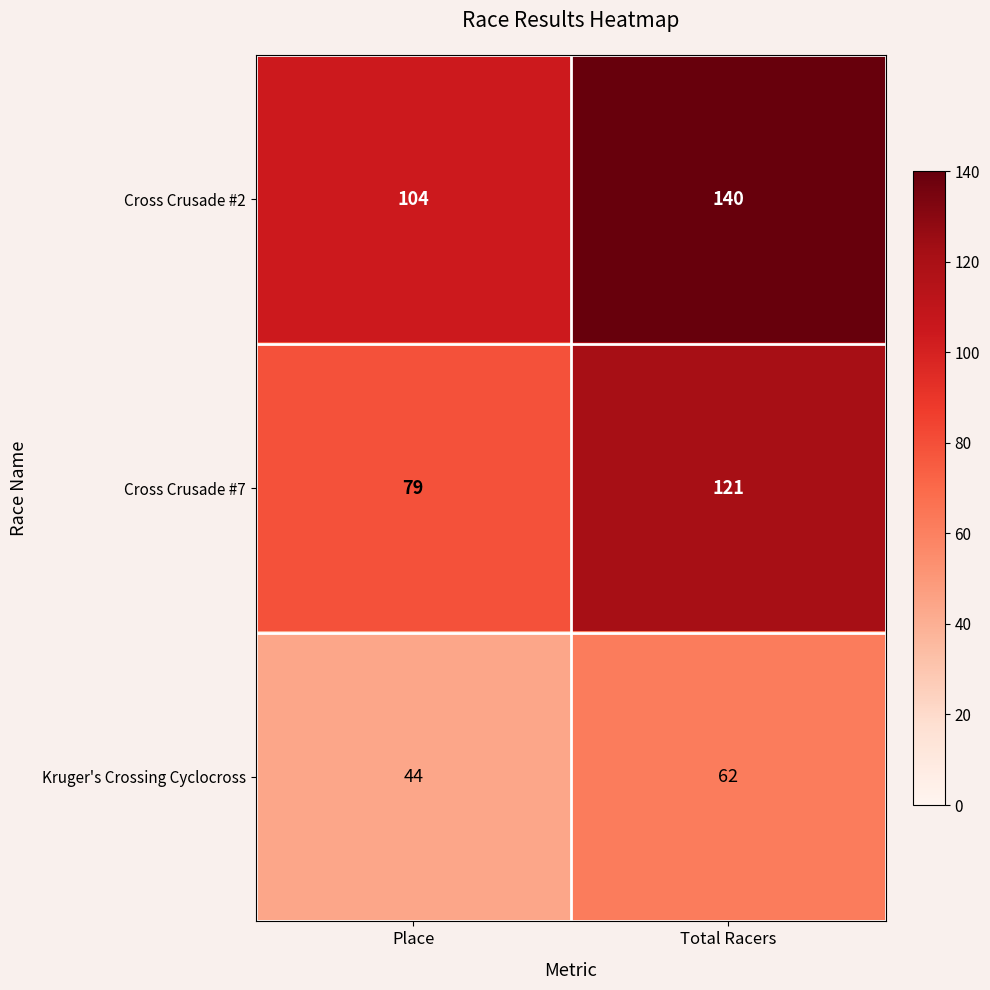

What is the sum of all Cross Crusade #2 values?

244